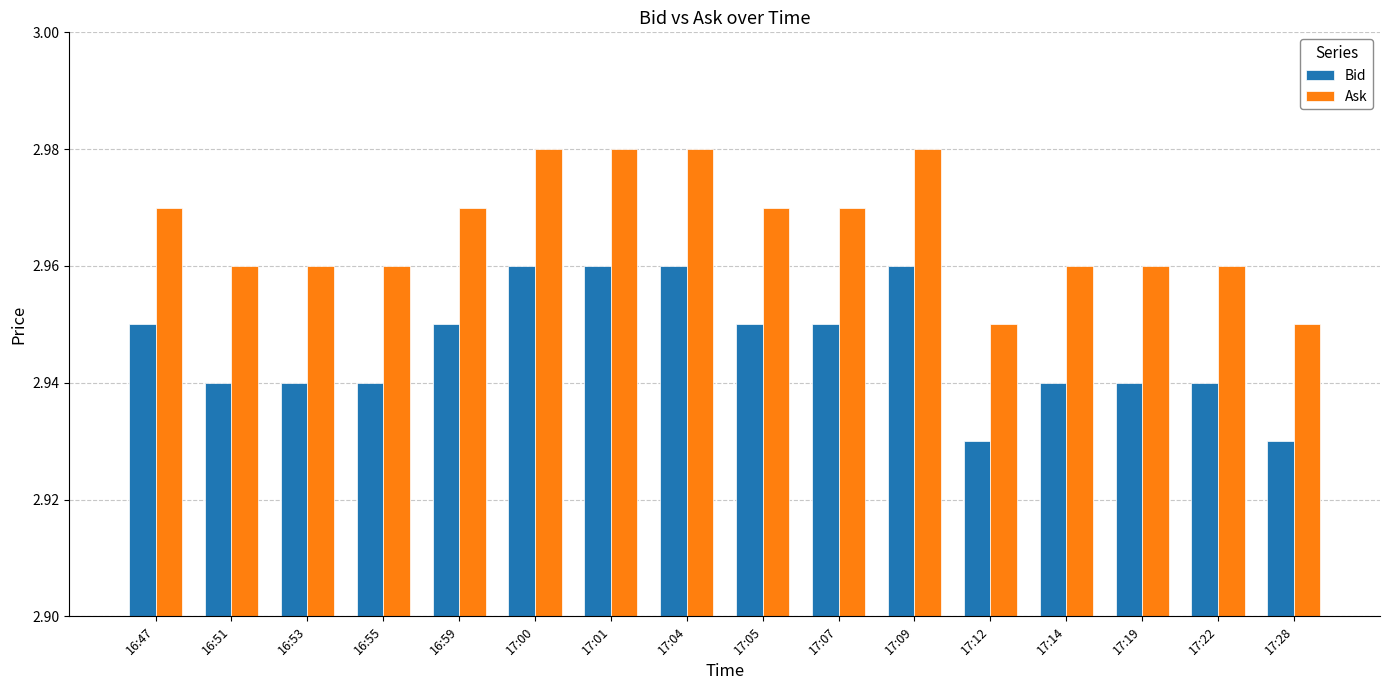

Count the number of categories in the chart.

16